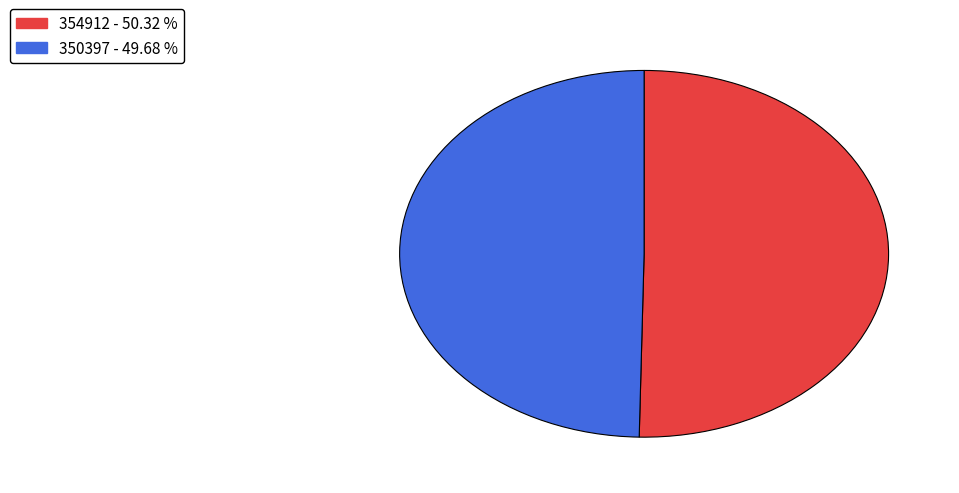

Which slice represents more than half of the pie?

354912